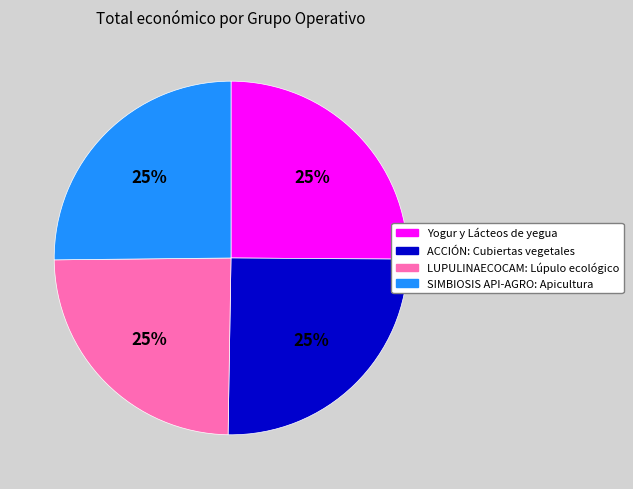

The Yogur y Lácteos de yegua slice represents 25% of the pie. True or false?

True